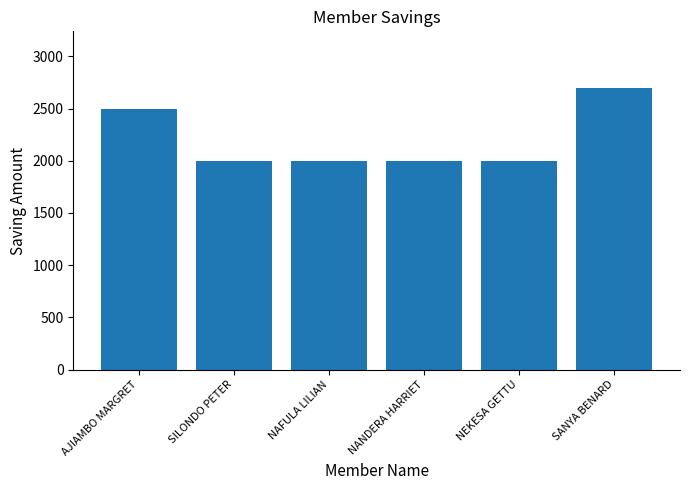

Does the chart contain any negative values?

No